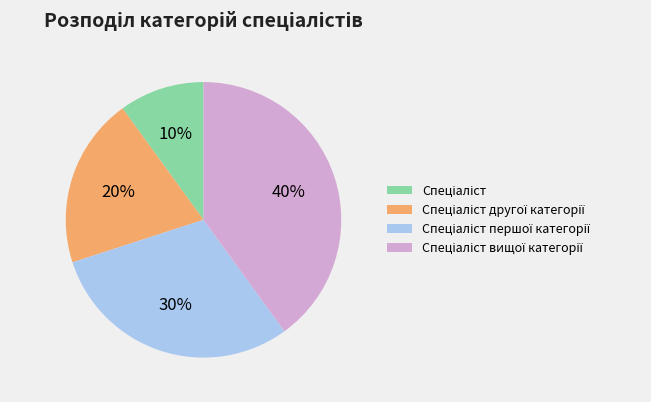

How many segments does this pie chart have?

4